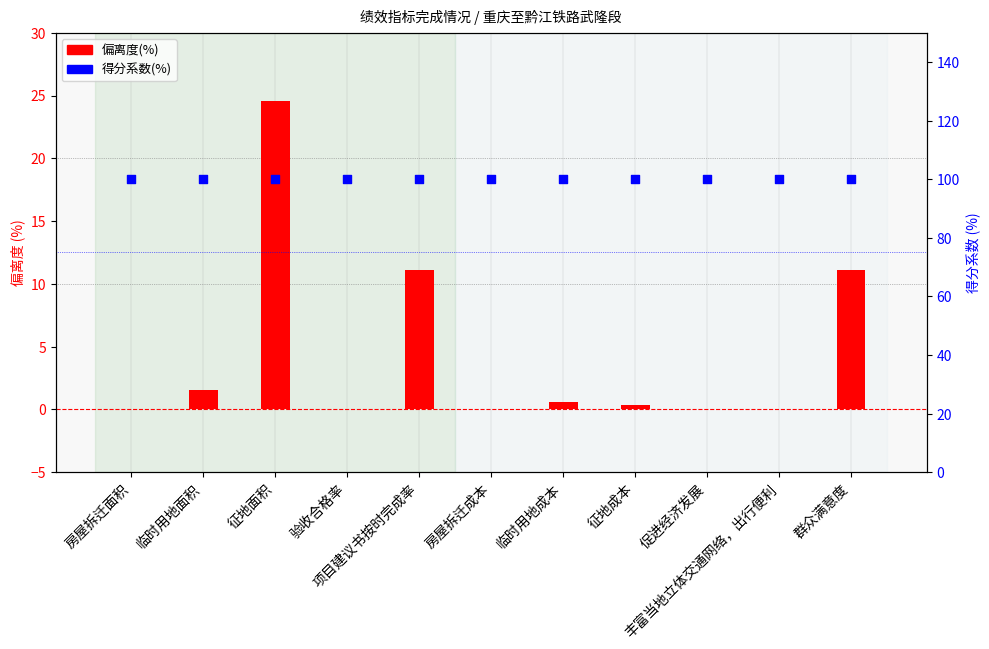

At which category is the sum across all series the highest?

征地面积